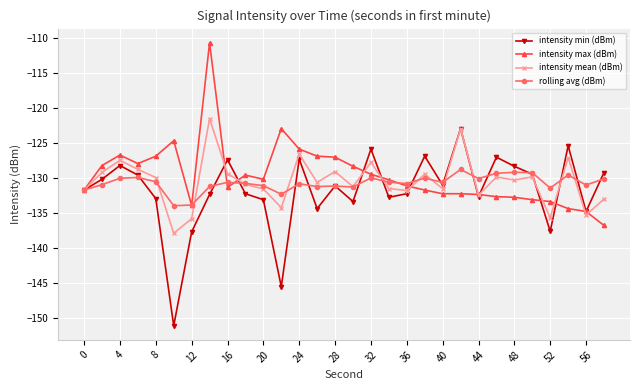

What is the greatest value displayed?

-110.7